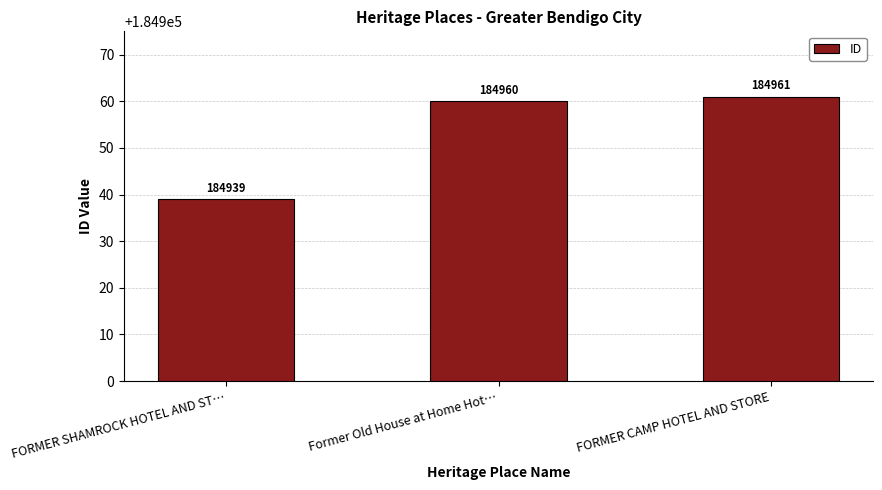

List the labels in order of value, largest first.

FORMER CAMP HOTEL AND STORE, Former Old House at Home Hot…, FORMER SHAMROCK HOTEL AND ST…